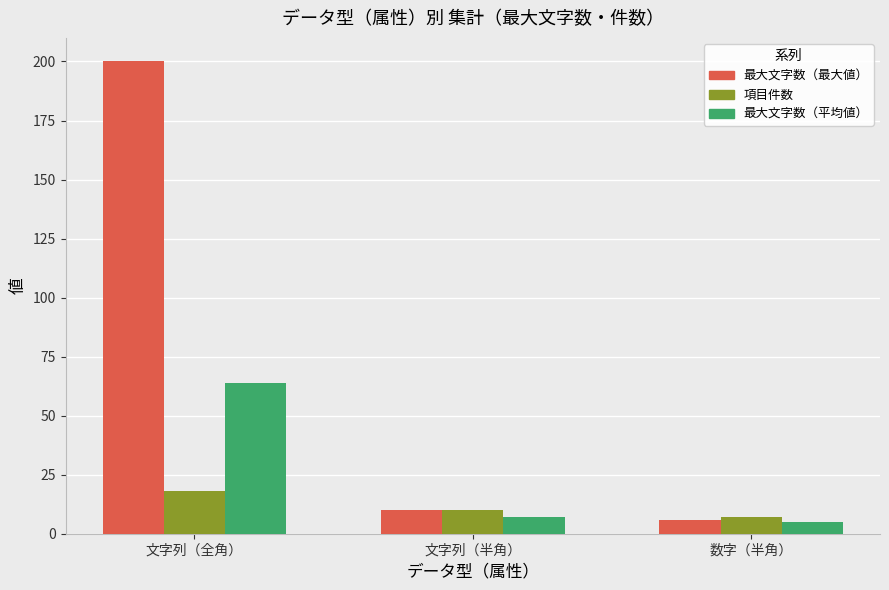

What is the difference between the maximum and minimum values in the 最大文字数（最大値） series?

194.0